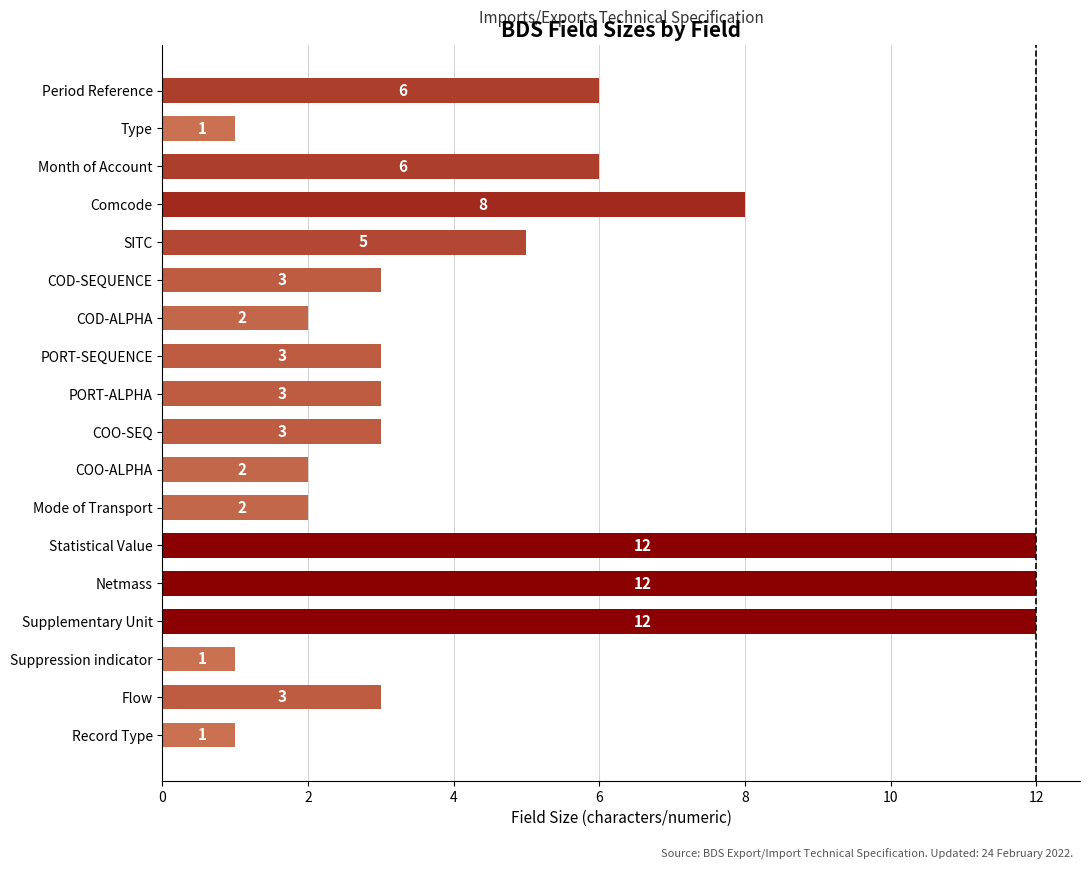

True or false: the data shows 1 at Mode of Transport.

False